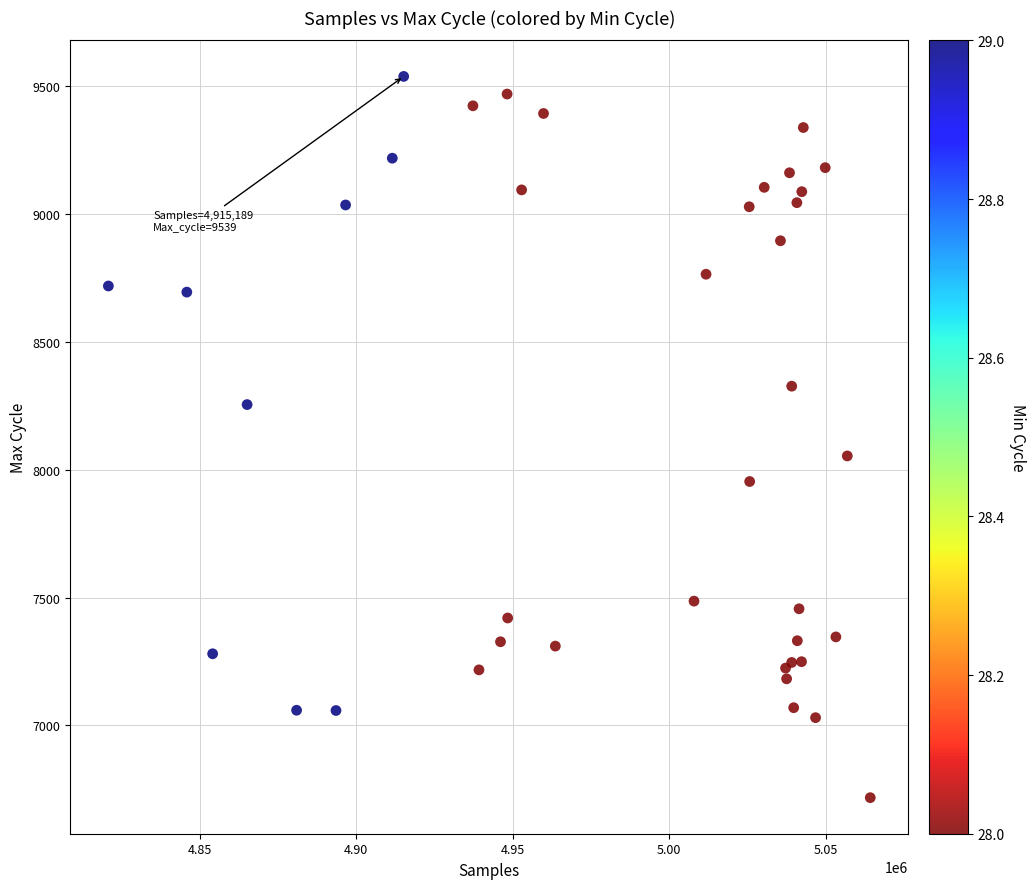

What Y value in the scatter plot is closest to 8128?

8054